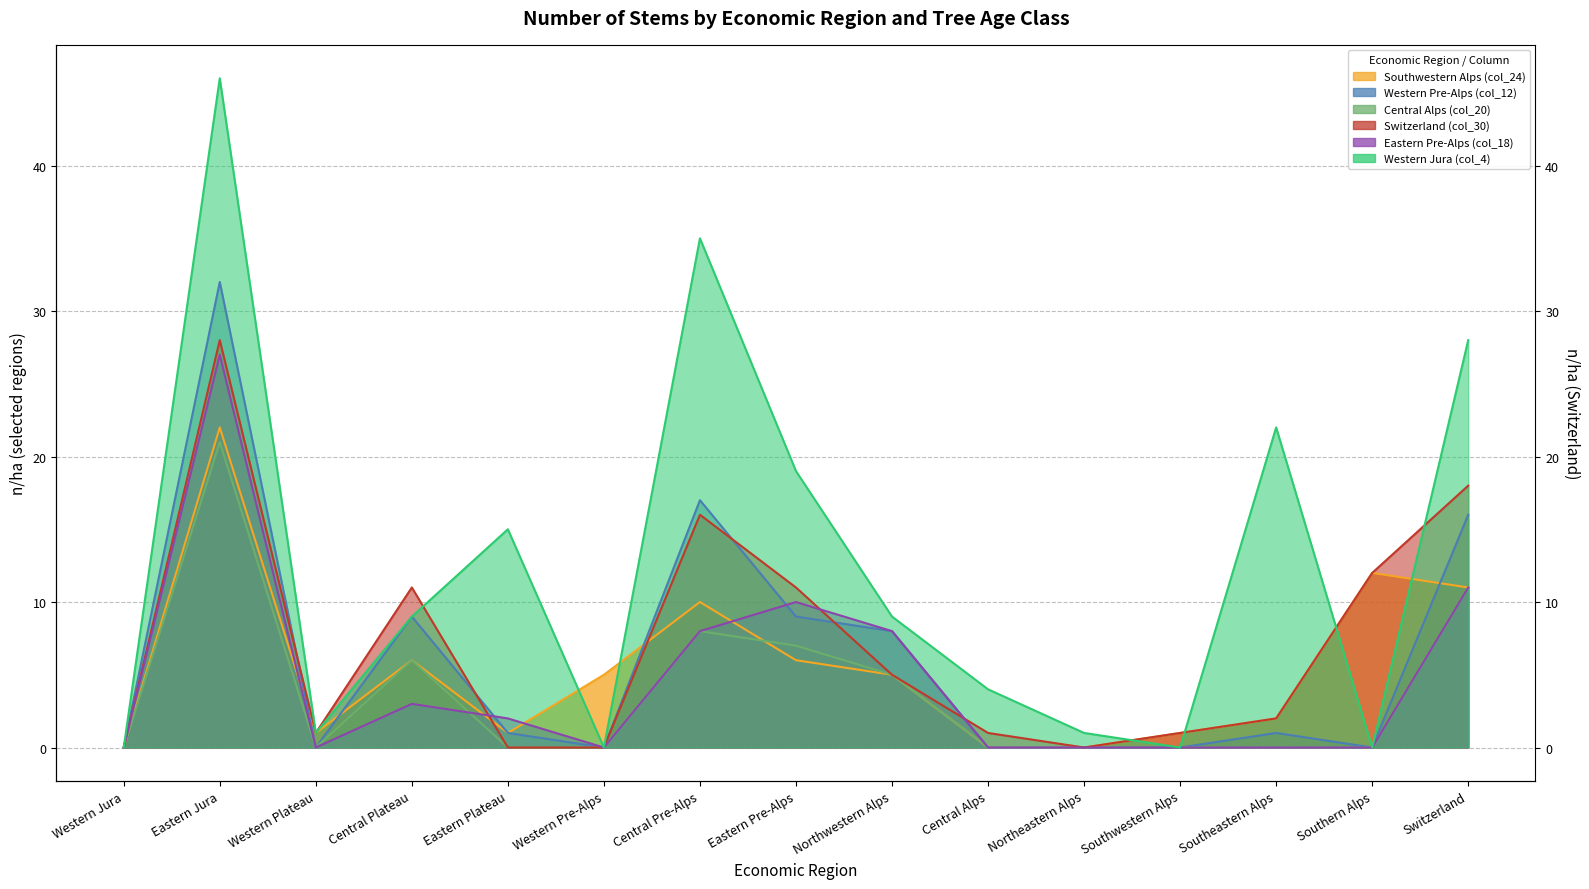

Reading right to left, what are all the values shown in this chart?

Southwestern Alps (col_24): Switzerland=11	Southern Alps=12	Southeastern Alps=2	Southwestern Alps=1	Northeastern Alps=0	Central Alps=0	Northwestern Alps=5	Eastern Pre-Alps=6	Central Pre-Alps=10	Western Pre-Alps=5	Eastern Plateau=1	Central Plateau=6	Western Plateau=1	Eastern Jura=22	Western Jura=0
Western Pre-Alps (col_12): Switzerland=16	Southern Alps=0	Southeastern Alps=1	Southwestern Alps=0	Northeastern Alps=0	Central Alps=0	Northwestern Alps=8	Eastern Pre-Alps=9	Central Pre-Alps=17	Western Pre-Alps=0	Eastern Plateau=1	Central Plateau=9	Western Plateau=0	Eastern Jura=32	Western Jura=0
Central Alps (col_20): Switzerland=11	Southern Alps=0	Southeastern Alps=0	Southwestern Alps=0	Northeastern Alps=0	Central Alps=0	Northwestern Alps=5	Eastern Pre-Alps=7	Central Pre-Alps=8	Western Pre-Alps=0	Eastern Plateau=0	Central Plateau=6	Western Plateau=0	Eastern Jura=21	Western Jura=0
Switzerland (col_30): Switzerland=18	Southern Alps=12	Southeastern Alps=2	Southwestern Alps=1	Northeastern Alps=0	Central Alps=1	Northwestern Alps=5	Eastern Pre-Alps=11	Central Pre-Alps=16	Western Pre-Alps=0	Eastern Plateau=0	Central Plateau=11	Western Plateau=1	Eastern Jura=28	Western Jura=0
Eastern Pre-Alps (col_18): Switzerland=11	Southern Alps=0	Southeastern Alps=0	Southwestern Alps=0	Northeastern Alps=0	Central Alps=0	Northwestern Alps=8	Eastern Pre-Alps=10	Central Pre-Alps=8	Western Pre-Alps=0	Eastern Plateau=2	Central Plateau=3	Western Plateau=0	Eastern Jura=27	Western Jura=0
Western Jura (col_4): Switzerland=28	Southern Alps=0	Southeastern Alps=22	Southwestern Alps=0	Northeastern Alps=1	Central Alps=4	Northwestern Alps=9	Eastern Pre-Alps=19	Central Pre-Alps=35	Western Pre-Alps=0	Eastern Plateau=15	Central Plateau=9	Western Plateau=1	Eastern Jura=46	Western Jura=0